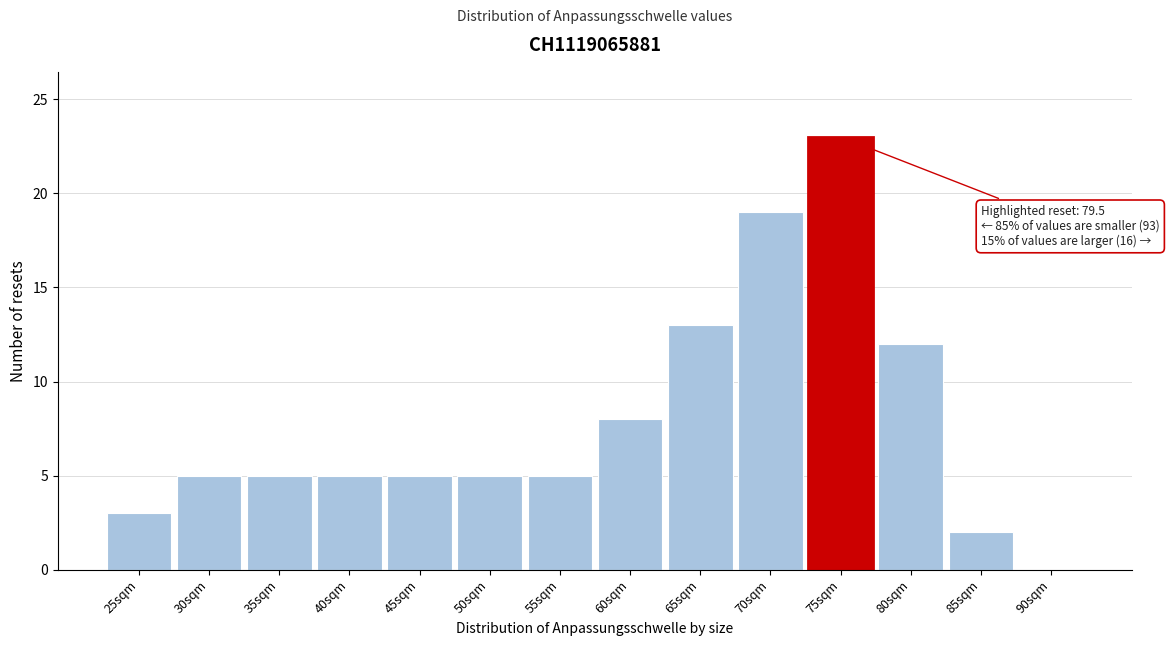

Reading left to right, what are all the values shown in this chart?

25sqm=3	30sqm=5	35sqm=5	40sqm=5	45sqm=5	50sqm=5	55sqm=5	60sqm=8	65sqm=13	70sqm=19	75sqm=23	80sqm=12	85sqm=2	90sqm=0